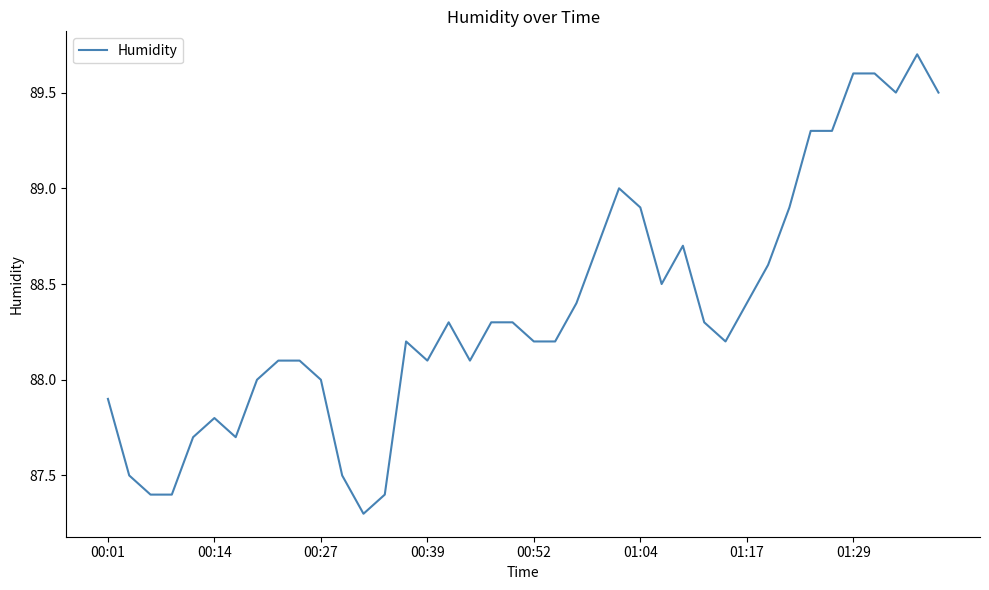

What is the greatest value displayed?

89.7